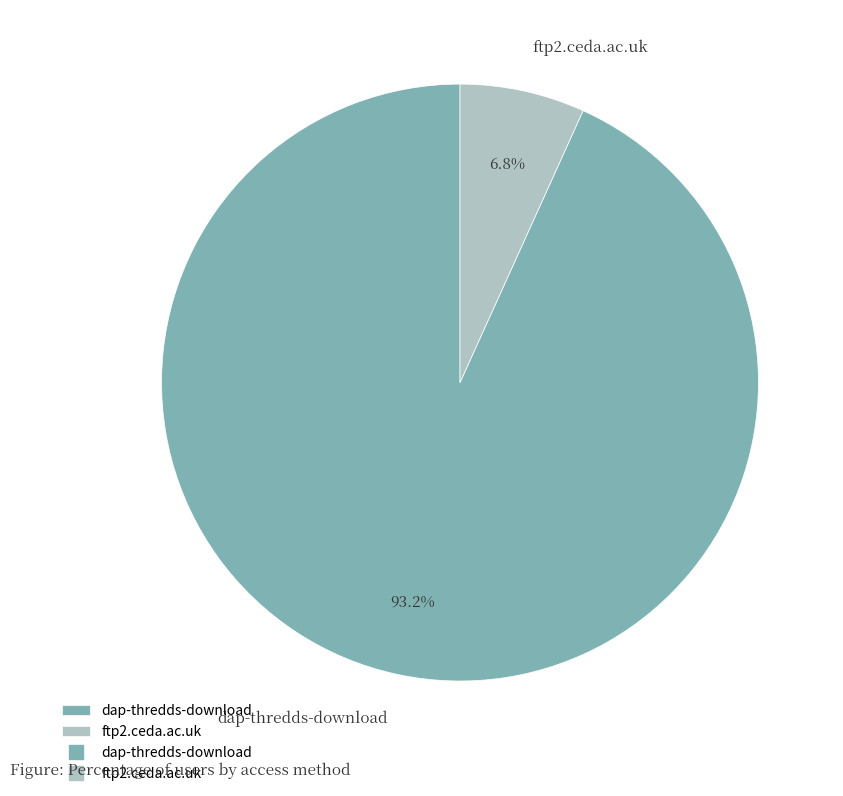

How many segments does this pie chart have?

2